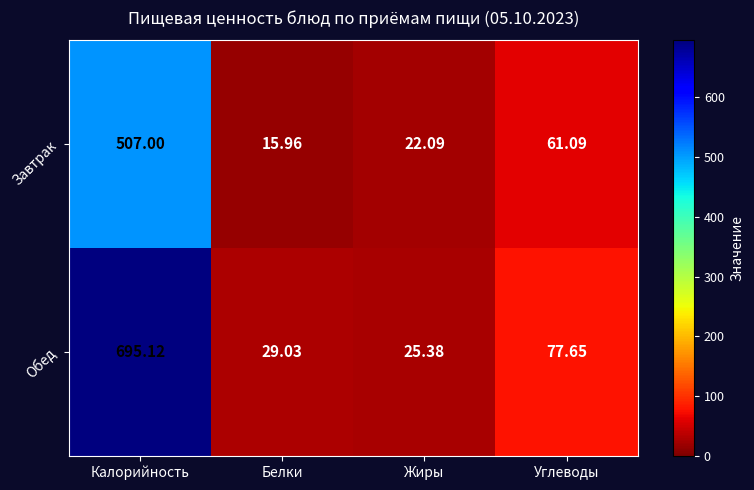

Which series has the largest total across all categories?

Обед